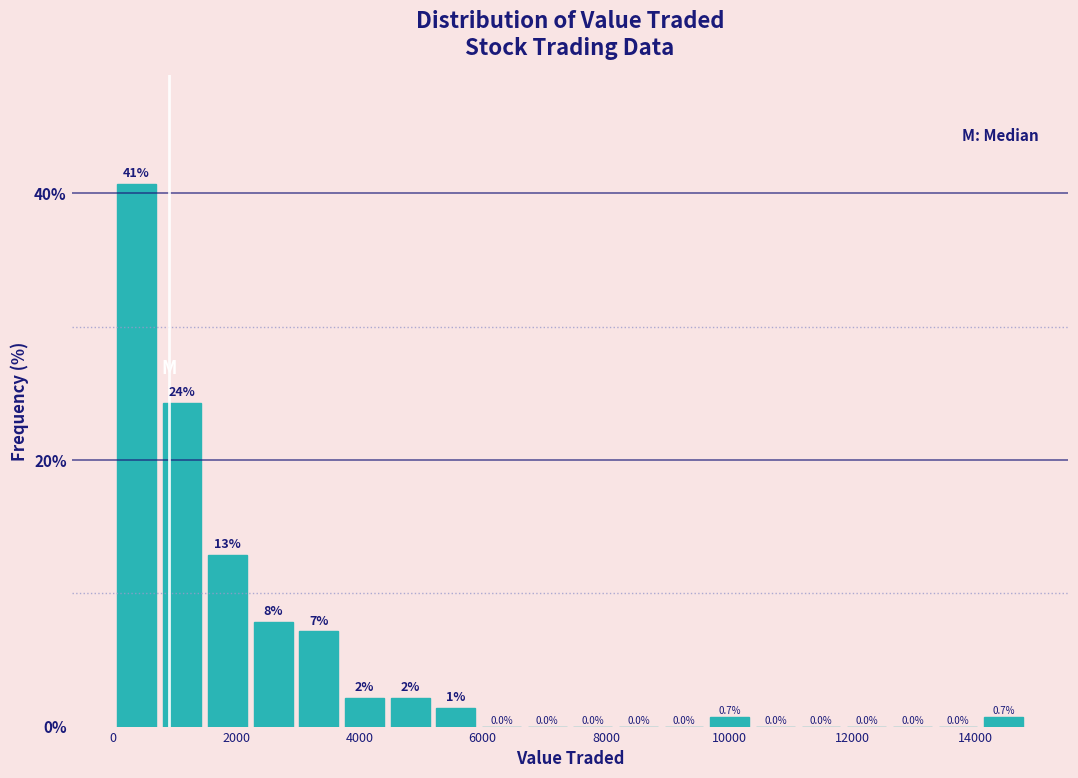

Around what value on the x-axis is the tallest bar? Give the approximate position of its centre, as read against the axis.

400